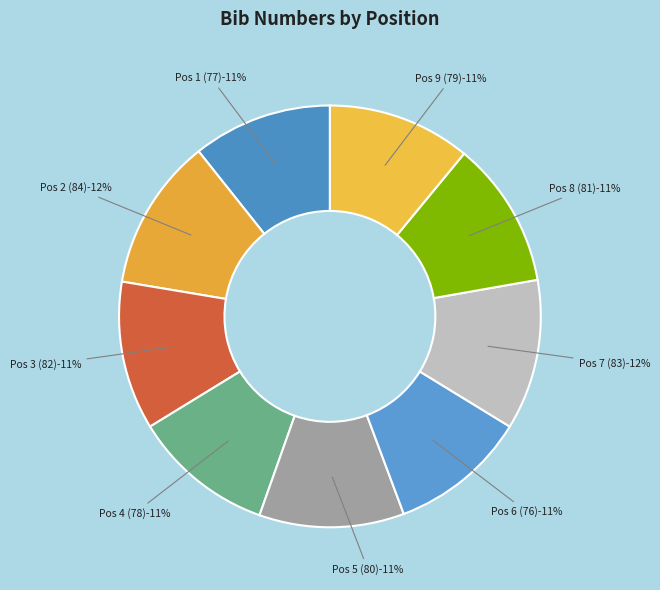

Does Pos 6 (76) represent more than half of the total?

No